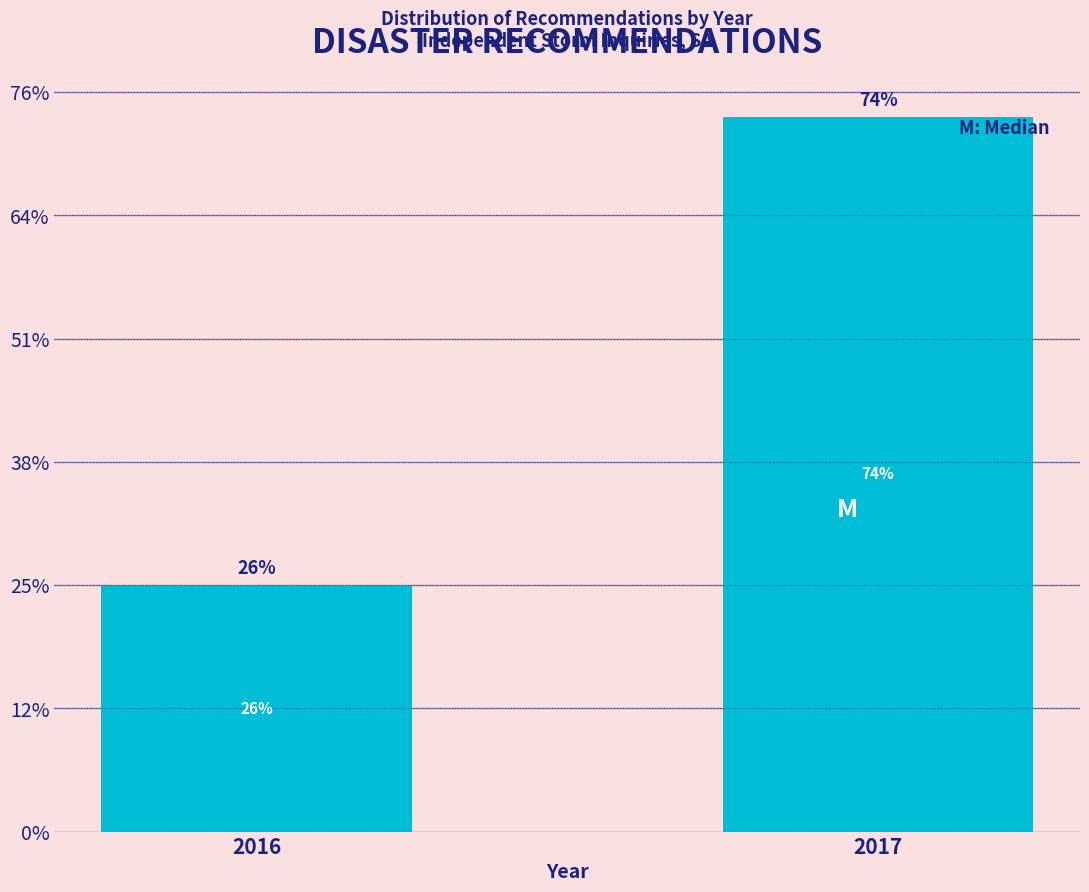

Are the bars horizontal?

No